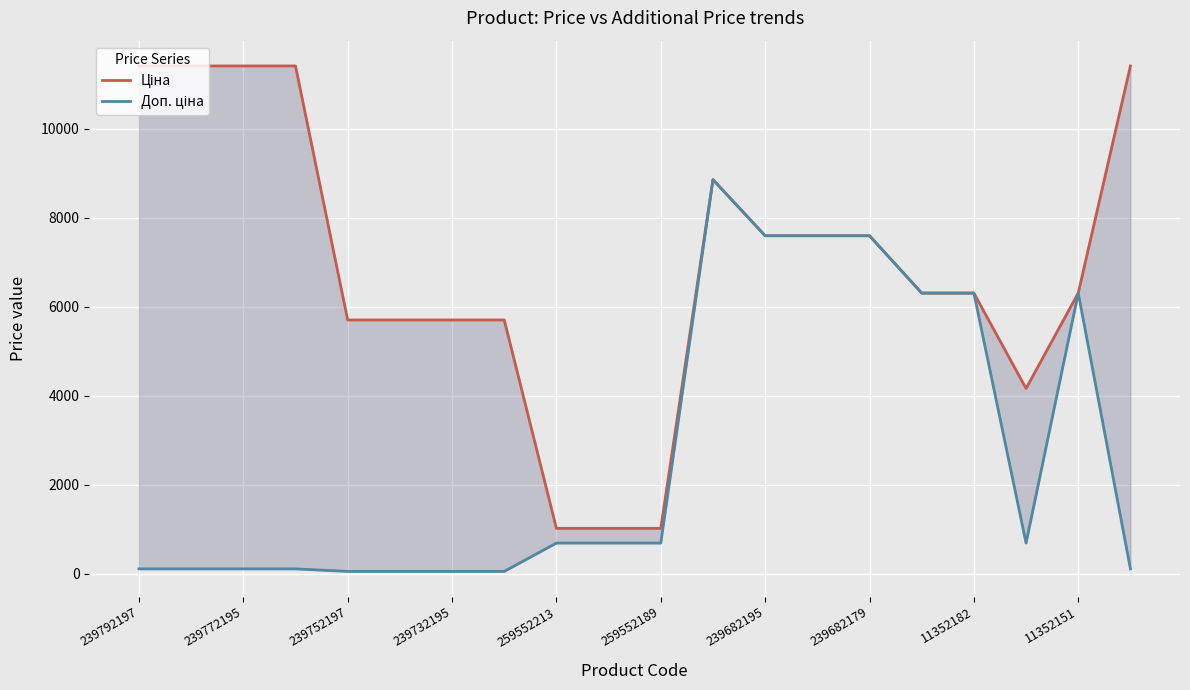

At which category does Доп. ціна reach its first local peak?

11